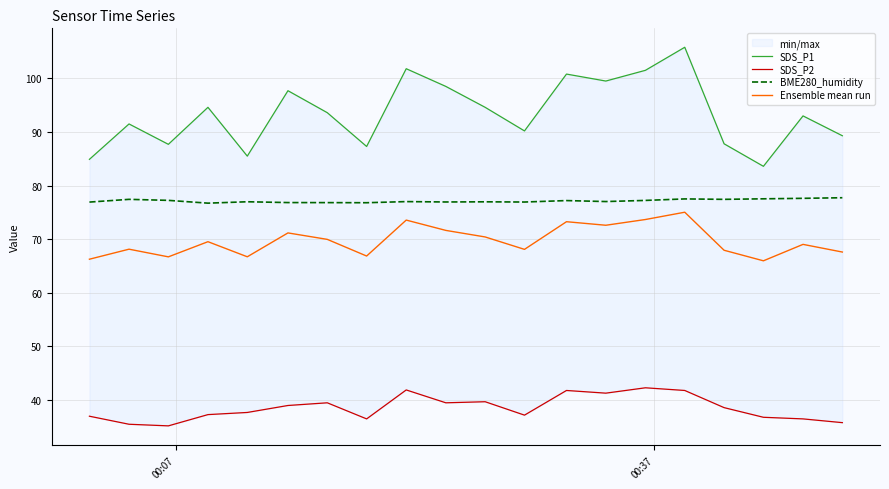

True or false: Ensemble mean run and BME280_humidity intersect in this chart.

False